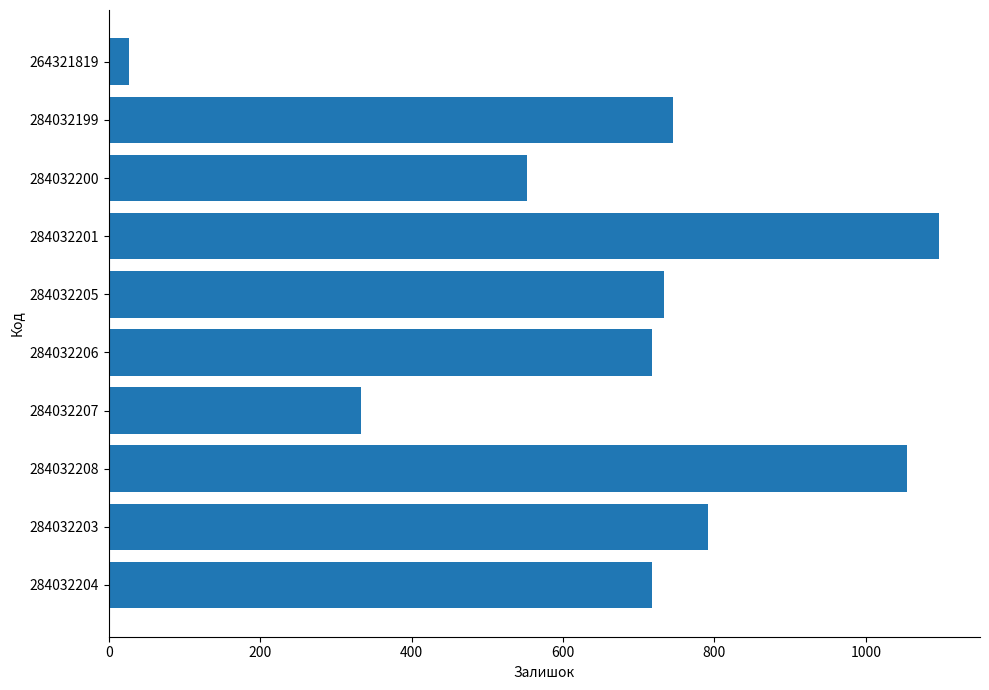

What value does the data have at 264321819, to the nearest 50?

50